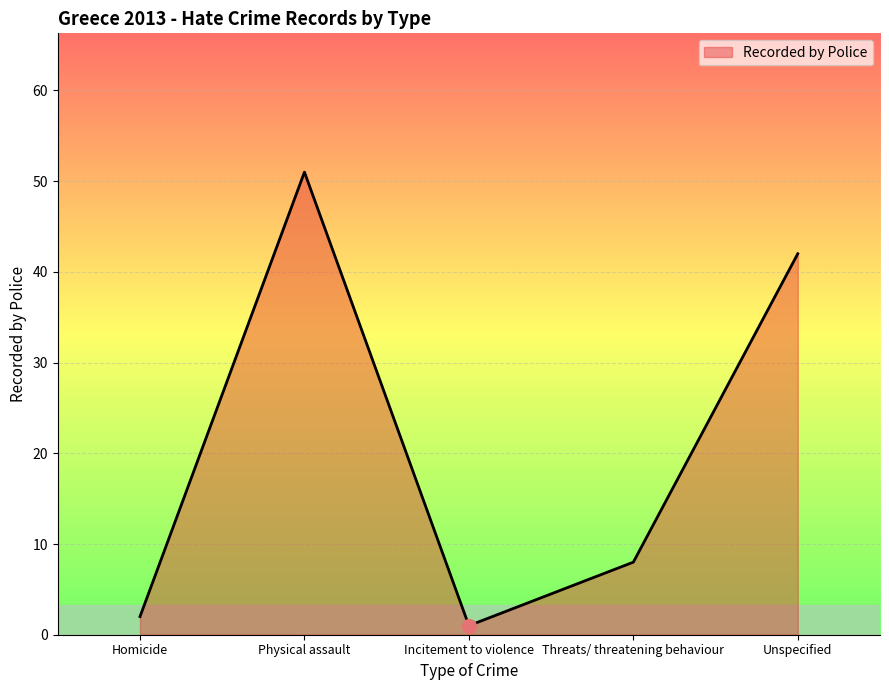

Approximately how many times larger is the value at Physical assault compared to Incitement to violence?

51.0